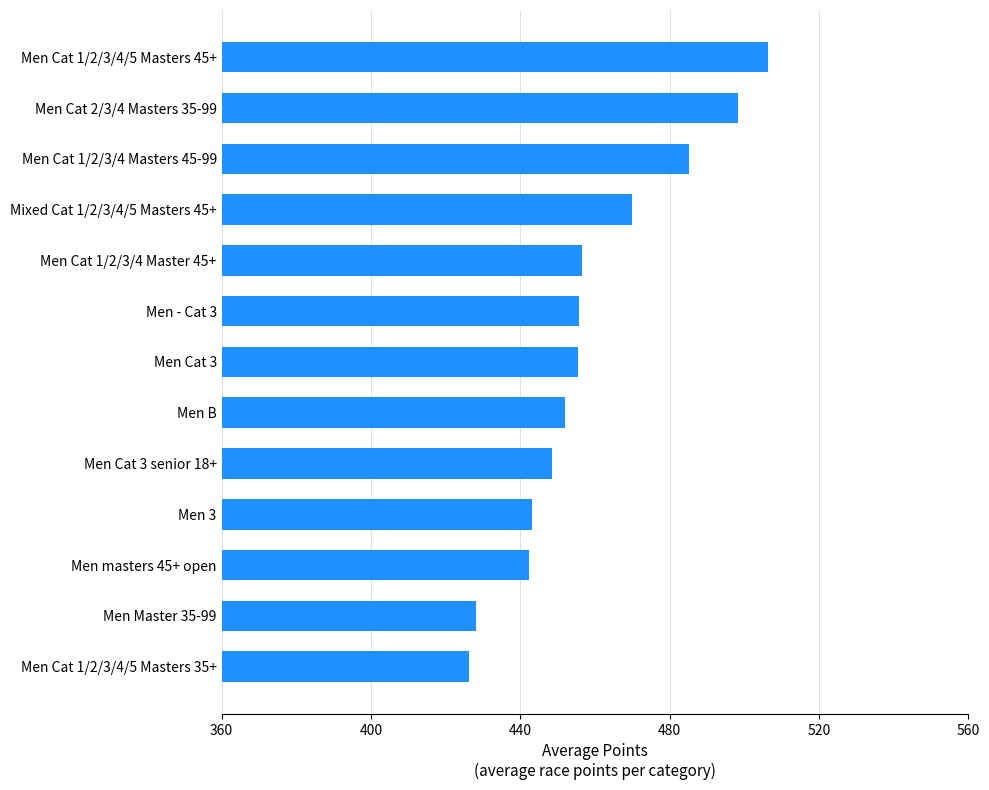

What is the sum of all values?

5967.9